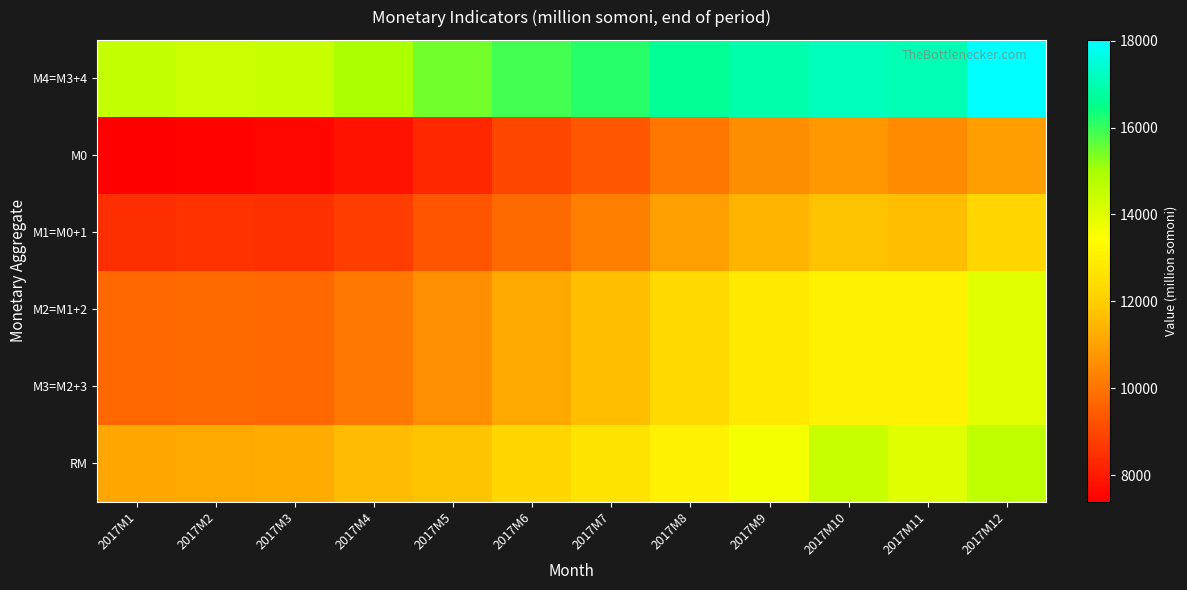

List the series in order of their peak value, highest first.

М4=M3+4, RM, М2=M1+2, М3=M2+3, М1=M0+1, М0